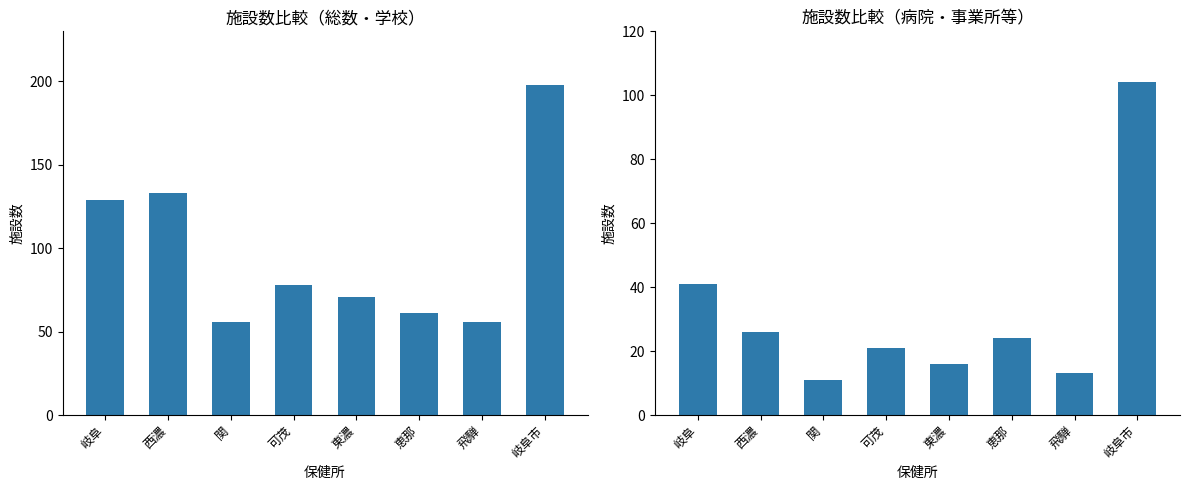

What is the greatest value displayed?

198